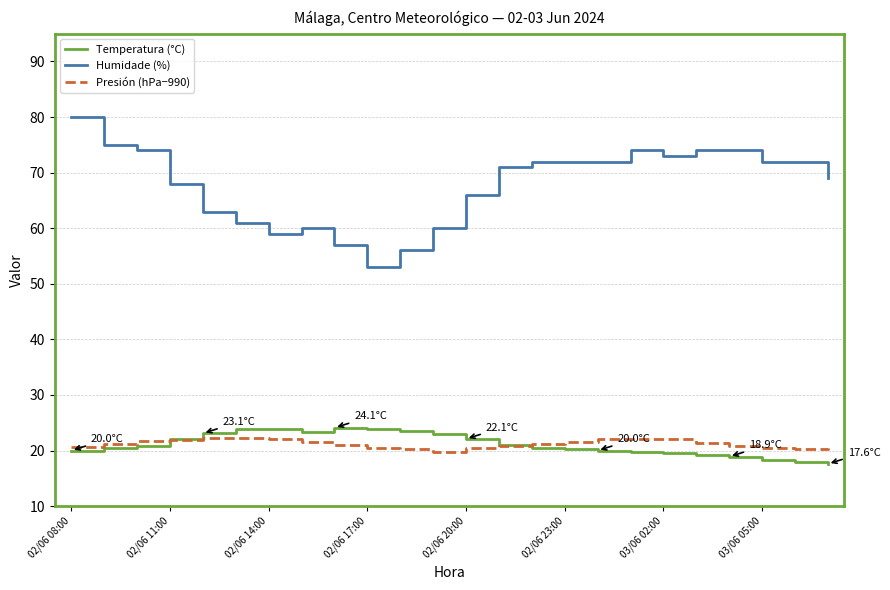

What is the minimum value shown in the chart?

17.6